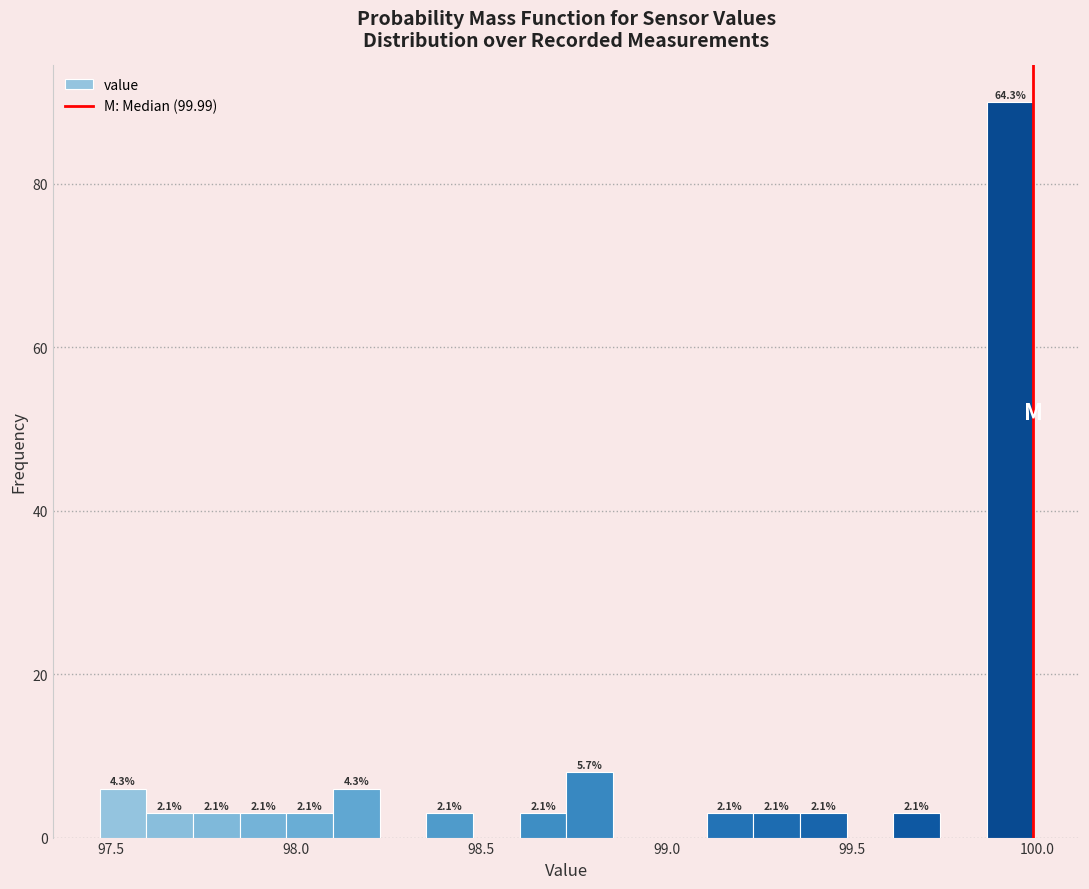

Read against the x-axis, roughly where is the centre of the tallest bar?

99.95